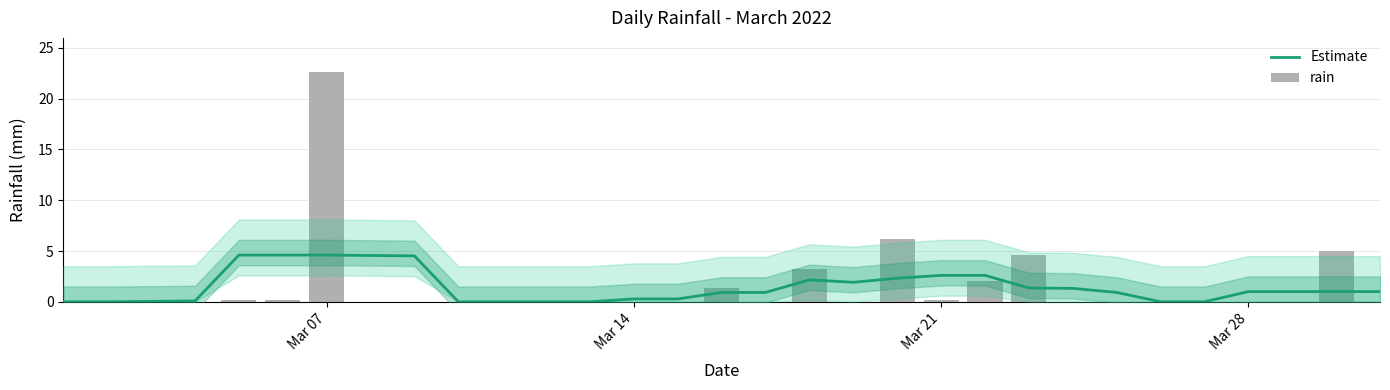

True or false: rain has a value of 0.0 at Mar 28.

True